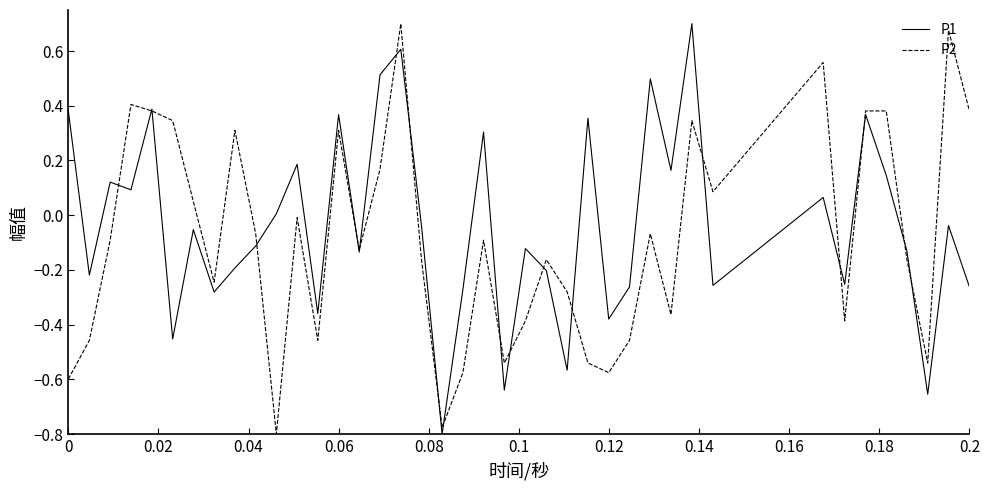

What are all the series names shown in the legend?

P1, P2